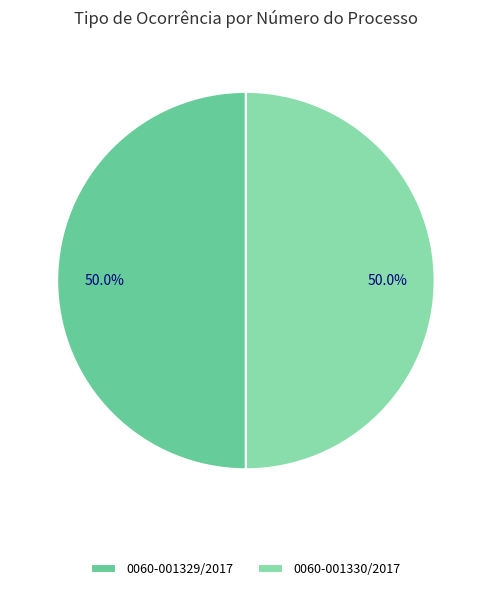

Approximately how many times larger is the value at 0060-001329/2017 compared to 0060-001330/2017?

1.0